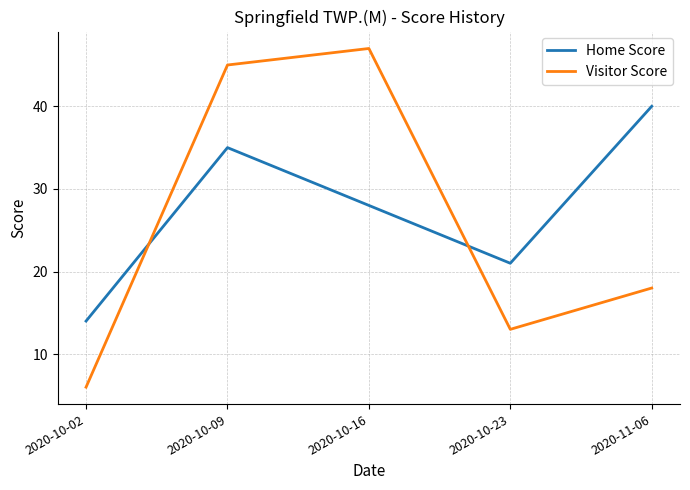

Reading left to right, what are all the values shown in this chart?

Home Score: 2020-10-02=14	2020-10-09=35	2020-10-16=28	2020-10-23=21	2020-11-06=40
Visitor Score: 2020-10-02=6	2020-10-09=45	2020-10-16=47	2020-10-23=13	2020-11-06=18